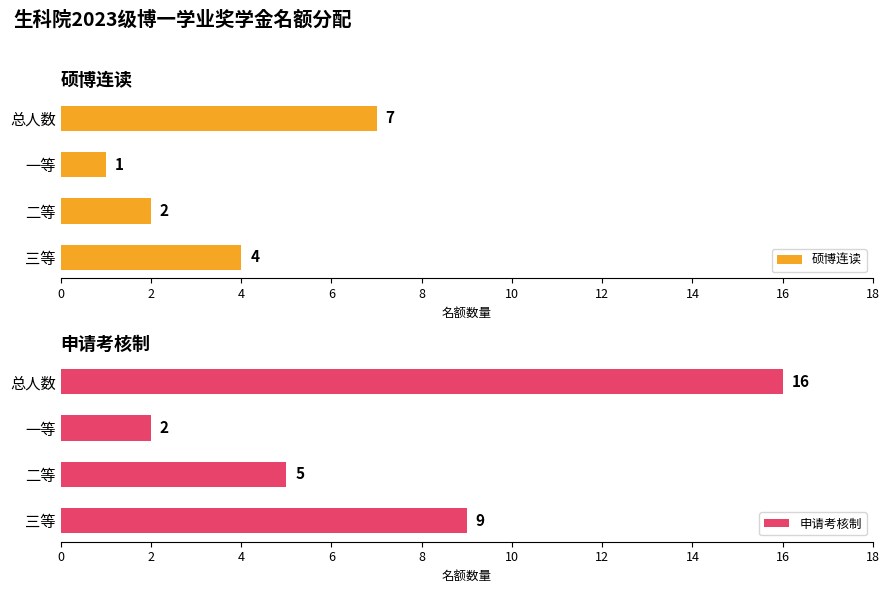

Is it true that 硕博连读 equals 2 at 二等?

True